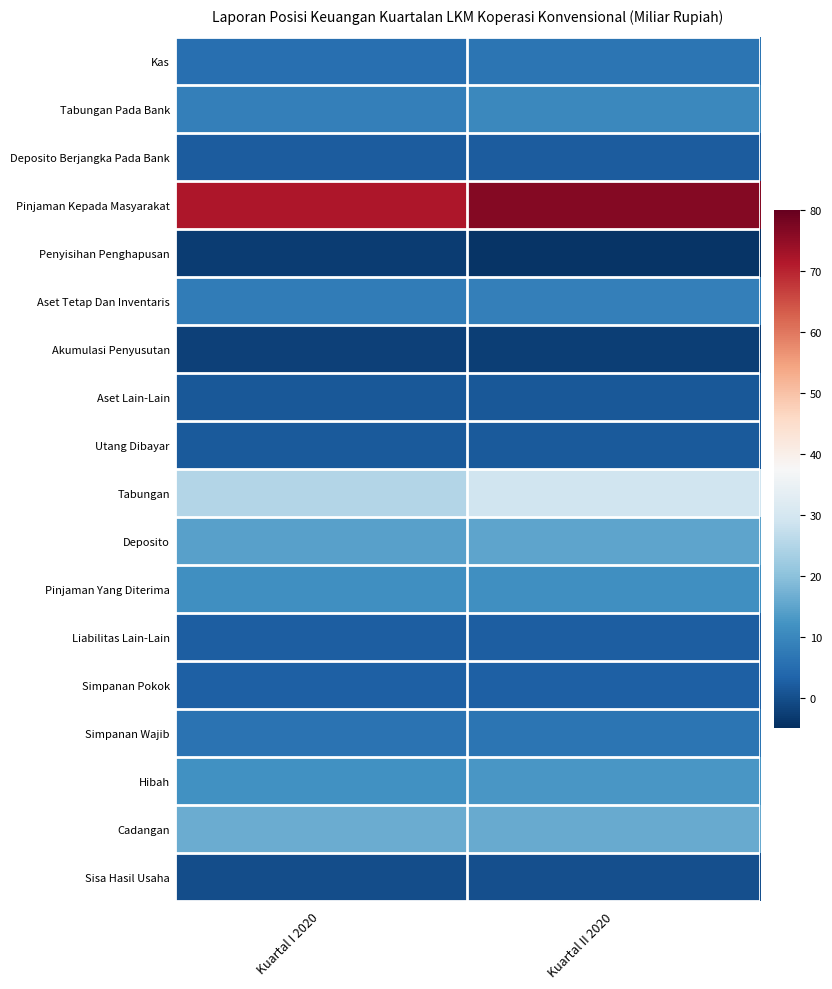

At how many categories does at least one series exceed 57?

2